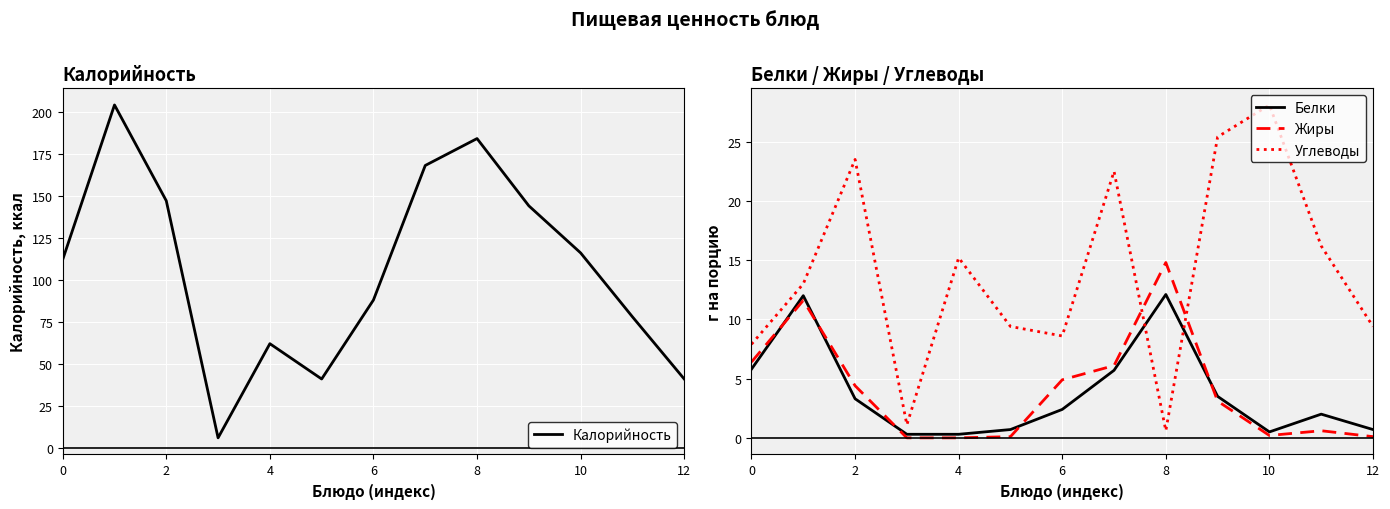

Is the value of Калорийность at 12 greater than the value of Углеводы at 11?

Yes